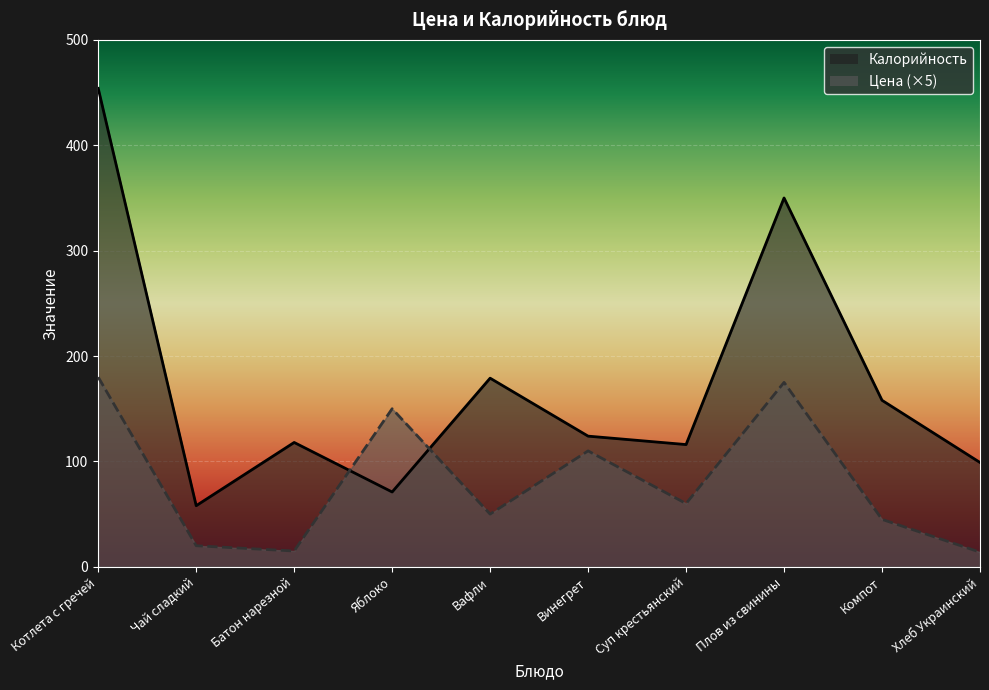

Which label corresponds to the smallest value in the chart?

Хлеб Украинский